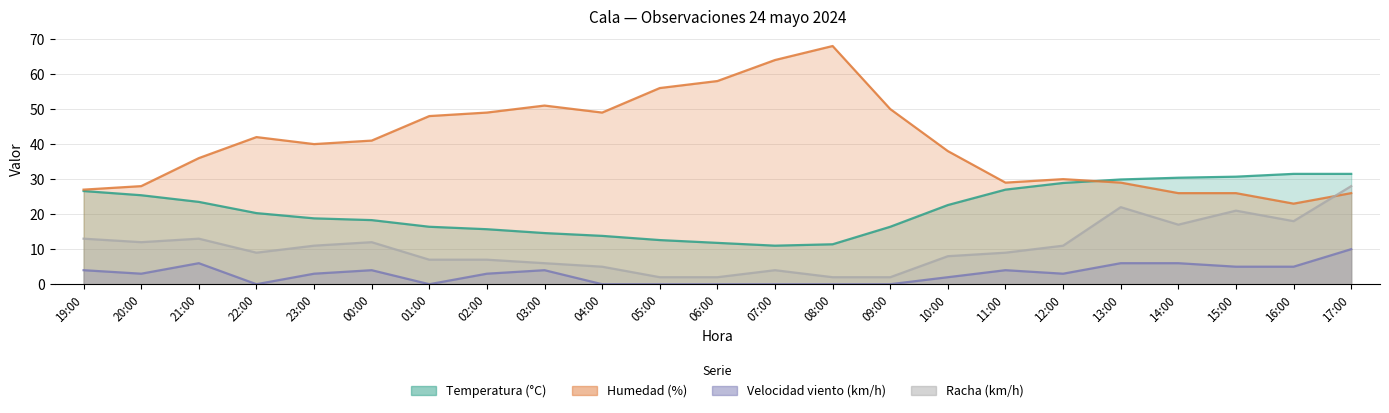

What is the approximate value of Humedad (%) at 15:00?

26.0